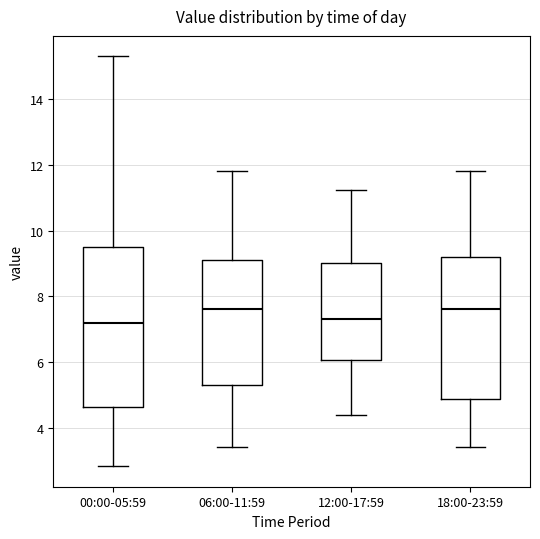

Reading left to right, transcribe this box plot: for each box, give where its median line is, the range the box spans, and where its two whiskers end, as read against the y-axis. The values are not printed on the chart, so give them approximately, as read against the axis.

00:00-05:59: median 7.2, box 4.6 to 9.6, whiskers 2.8 to 15.4
06:00-11:59: median 7.6, box 5.4 to 9.2, whiskers 3.4 to 11.8
12:00-17:59: median 7.4, box 6.0 to 9.0, whiskers 4.4 to 11.2
18:00-23:59: median 7.6, box 4.8 to 9.2, whiskers 3.4 to 11.8